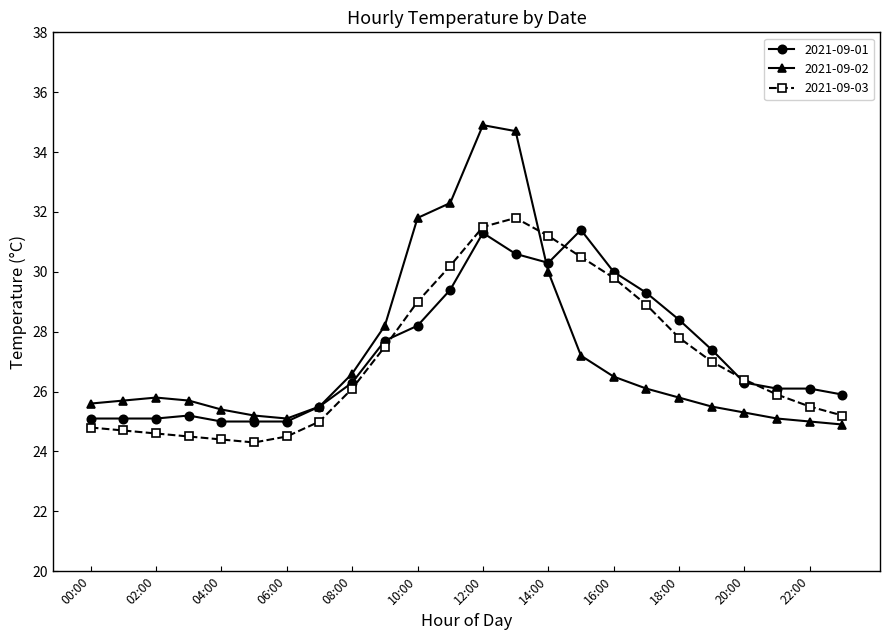

What is the value of the 2021-09-03 point at the 4th from the left?

24.5